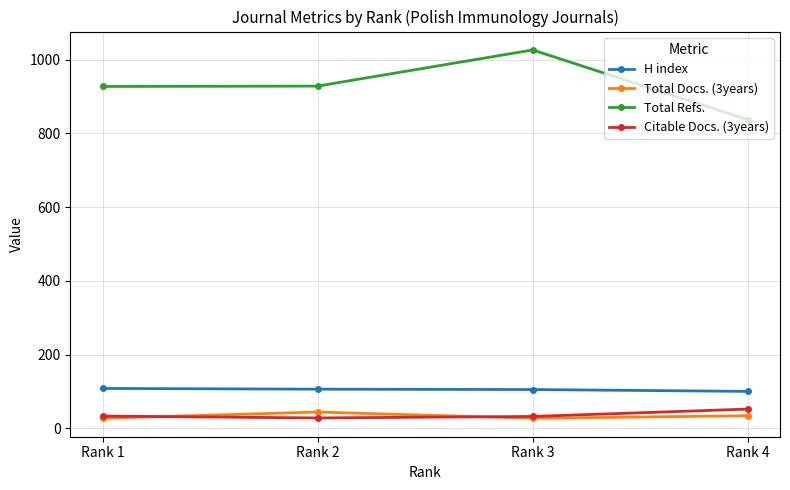

At Rank 2, list the series in order from smallest to largest.

Citable Docs. (3years), Total Docs. (3years), H index, Total Refs.